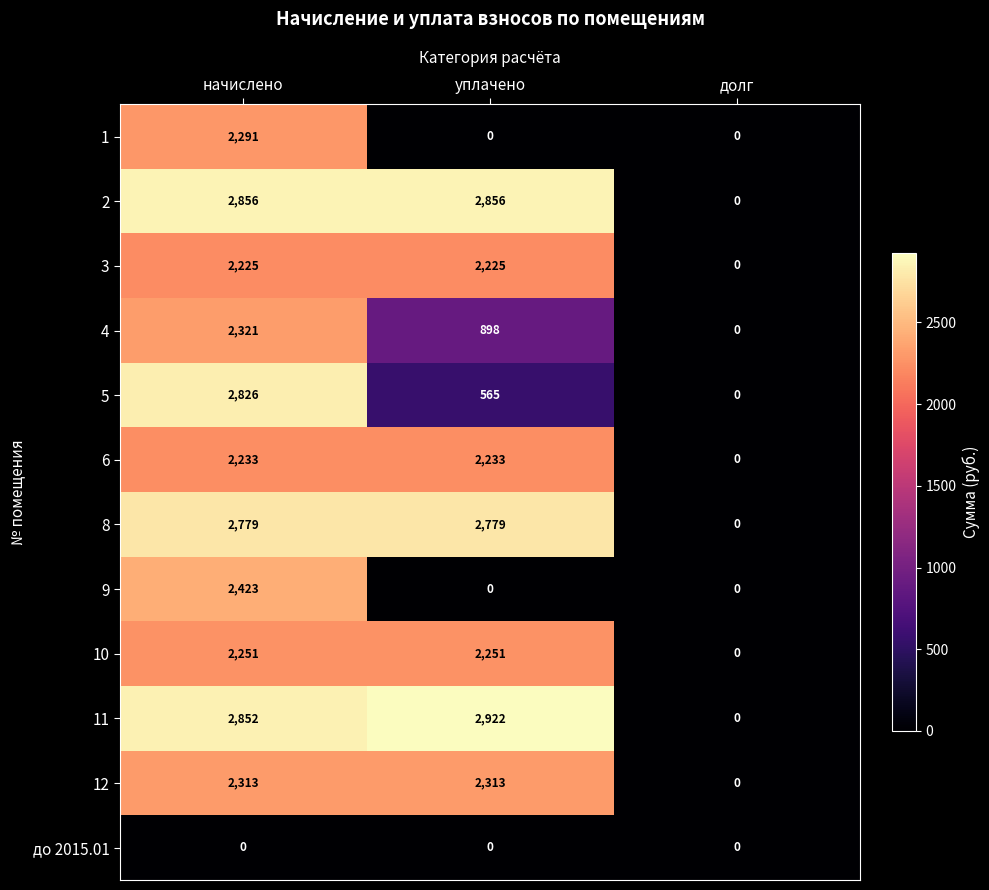

How many 10 values are between 0 and 2251?

3